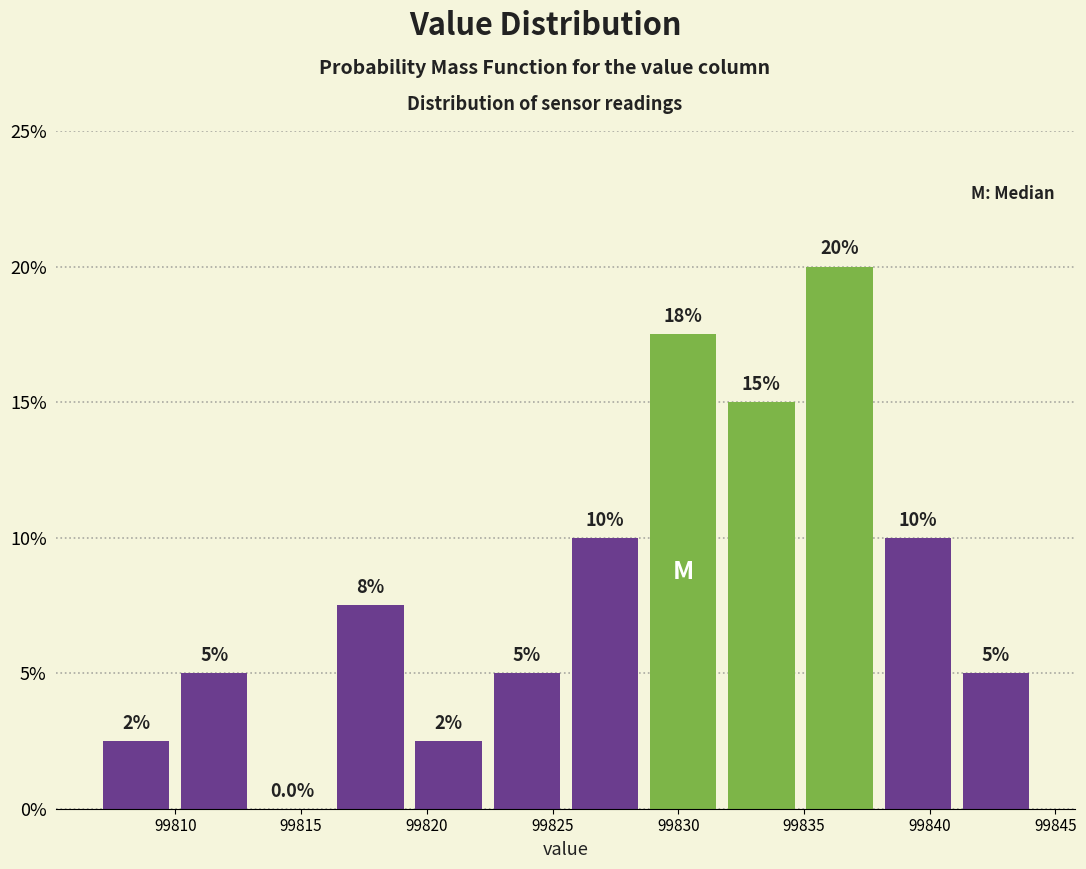

Over which range of the x-axis is the bar tallest?

99835.0 to 99838.0